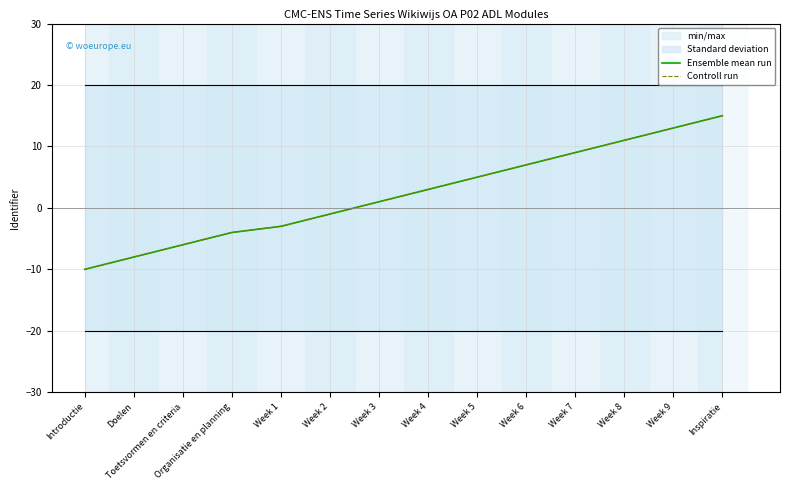

Rank the series at Week 1 from lowest to highest value.

Ensemble mean run, Controll run